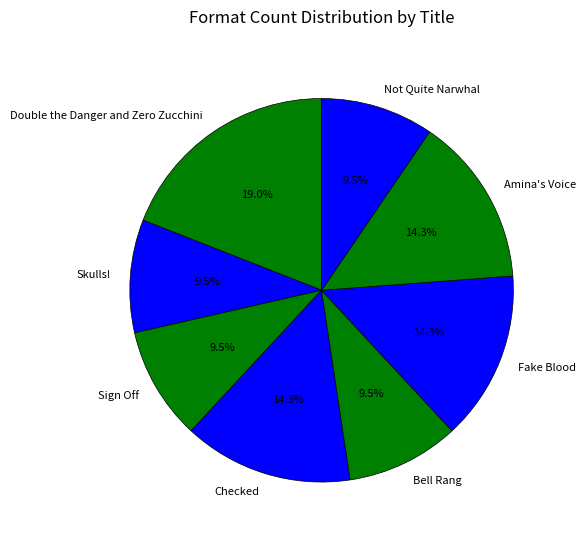

Does any single category account for the majority?

No